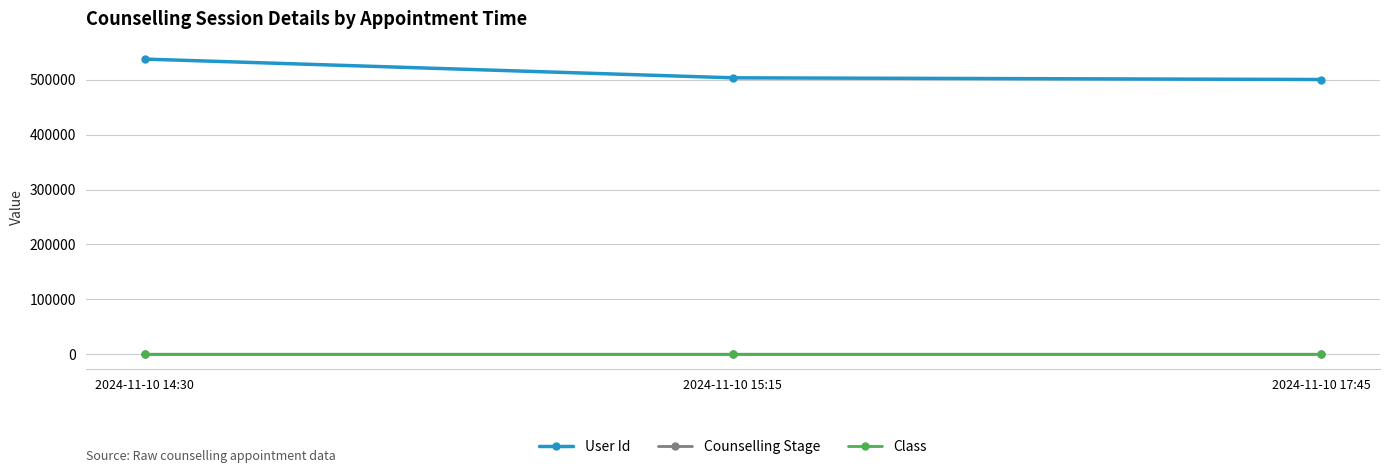

Is it true that User Id equals 168314 at 2024-11-10 14:30?

False